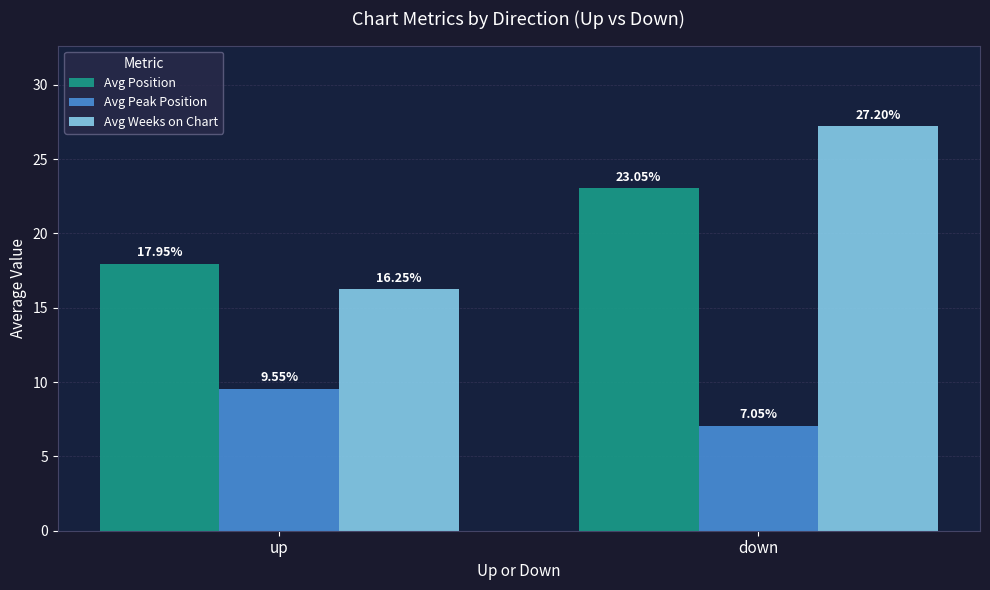

What is the difference between the highest and lowest values at up?

8.4